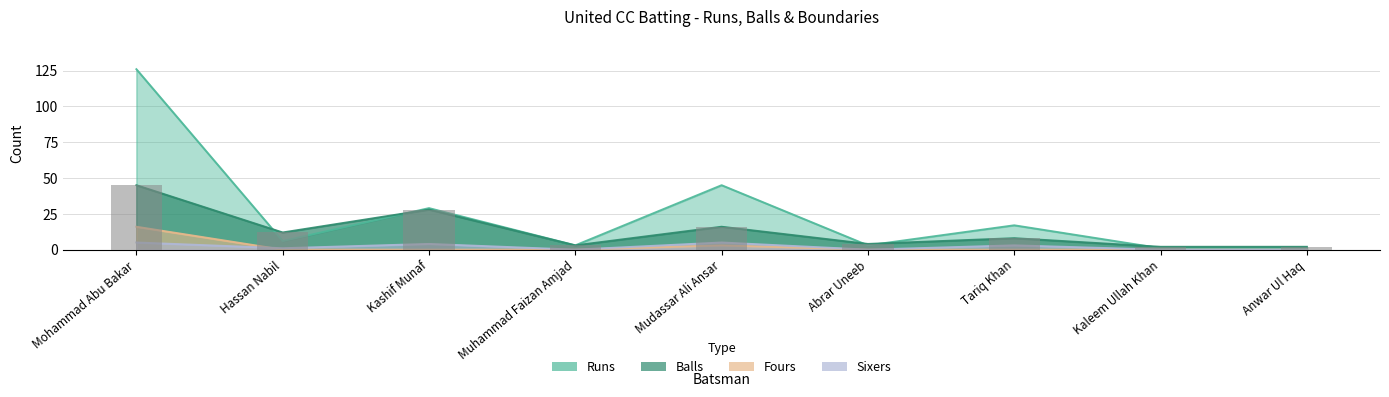

What is the difference between the highest and lowest values at Abrar Uneeb?

4